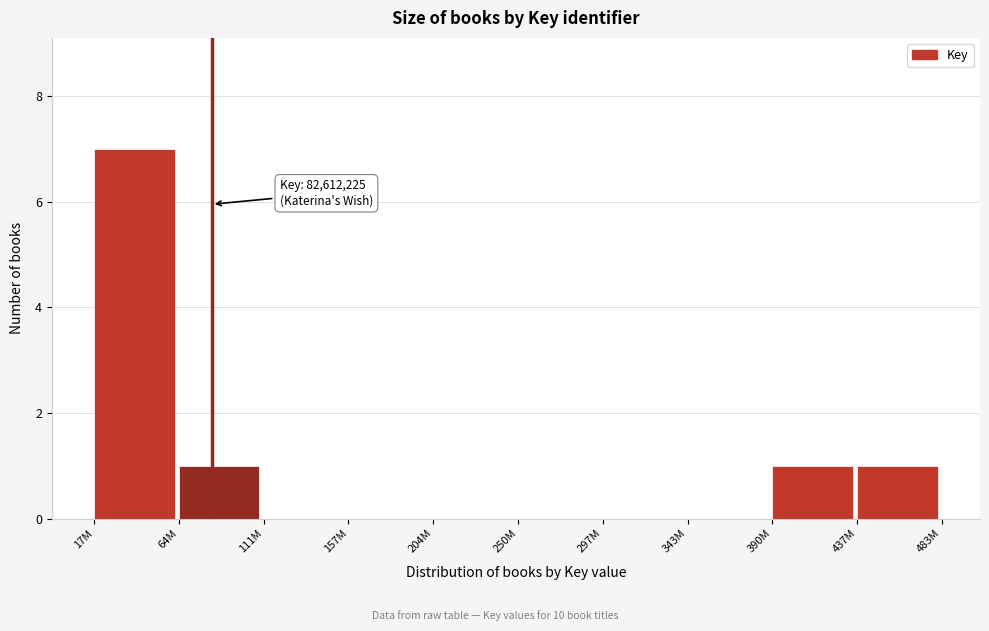

Reading left to right, extract all data points from this chart.

17M=7	64M=1	111M=0	157M=0	204M=0	250M=0	297M=0	343M=0	390M=1	437M=1